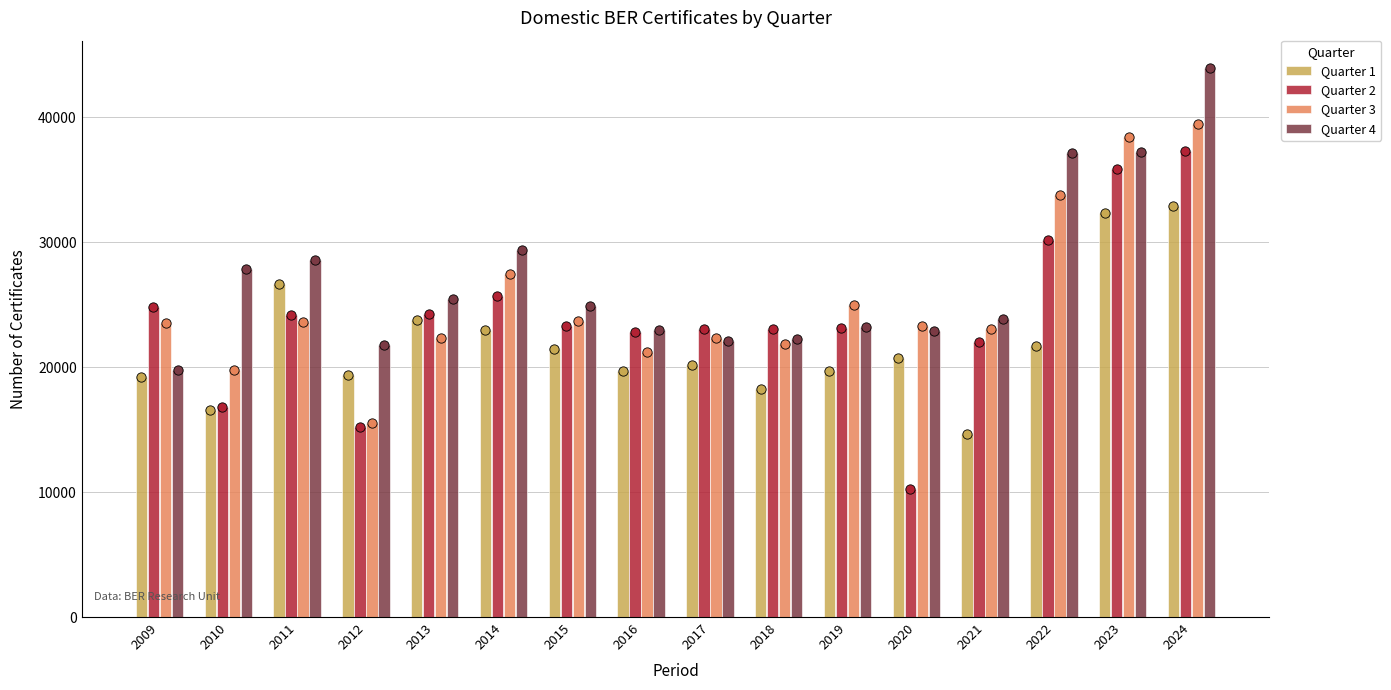

What are all the series names shown in the legend?

Quarter 1, Quarter 2, Quarter 3, Quarter 4